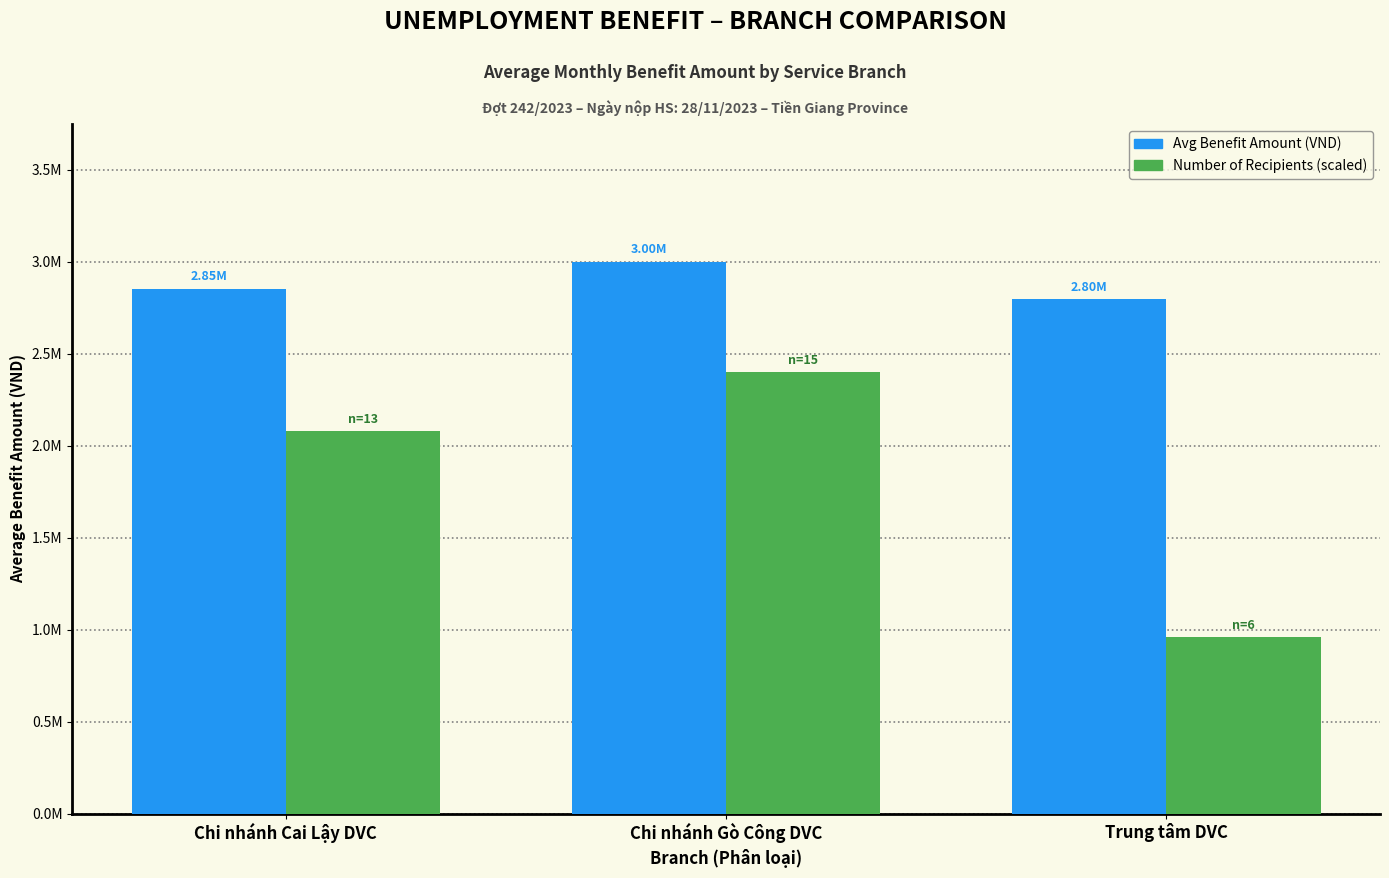

Reading left to right, list all the values displayed in this chart.

Avg Benefit Amount (VND): Chi nhánh Cai Lậy DVC=2852726.0	Chi nhánh Gò Công DVC=2999253.0	Trung tâm DVC=2795657.0
Number of Recipients (scaled): Chi nhánh Cai Lậy DVC=2079482.1	Chi nhánh Gò Công DVC=2399402.4	Trung tâm DVC=959761.0